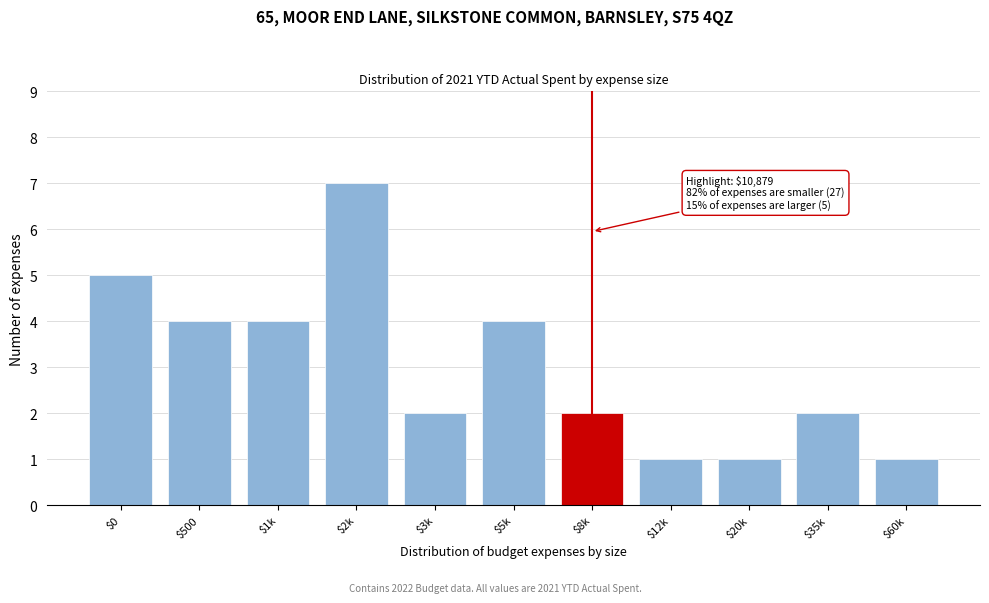

Reading right to left, what are all the values shown in this chart?

1	2	1	1	2	4	2	7	4	4	5